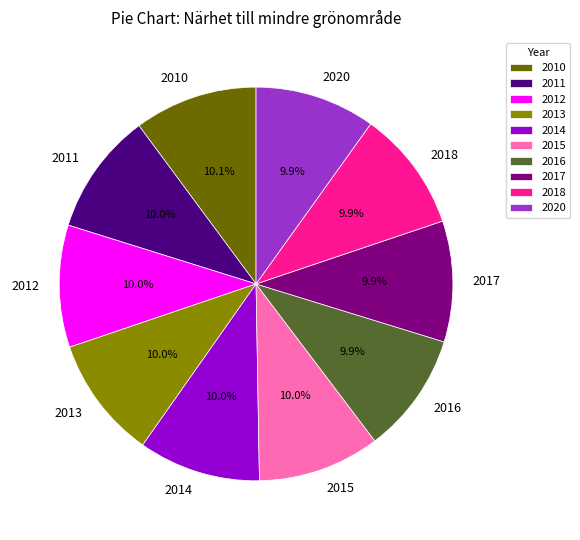

To the nearest percent, what percentage of the pie is 2013?

10%